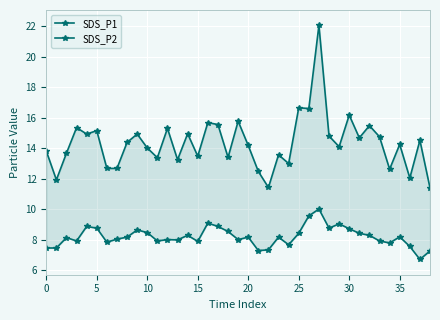

True or false: SDS_P1 and SDS_P2 intersect in this chart.

False